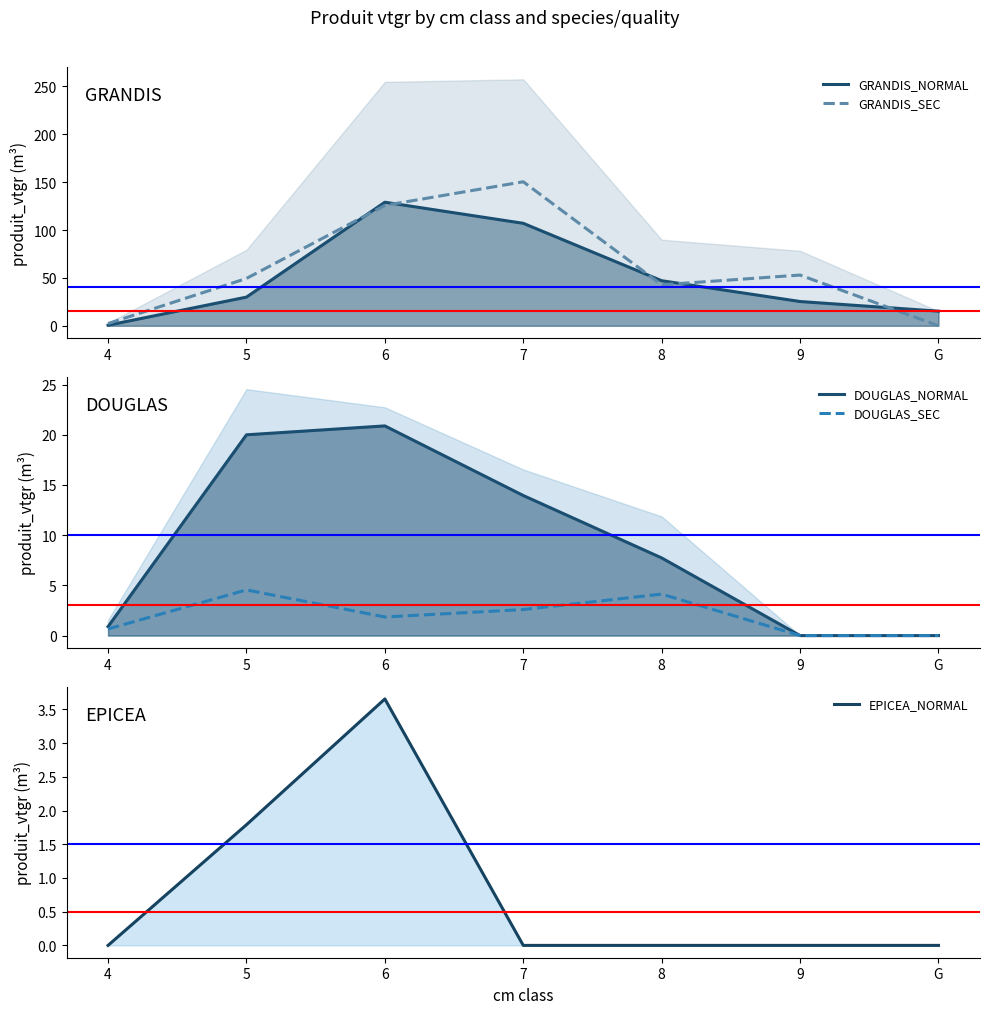

What is the label of the 1st point from the right?

G